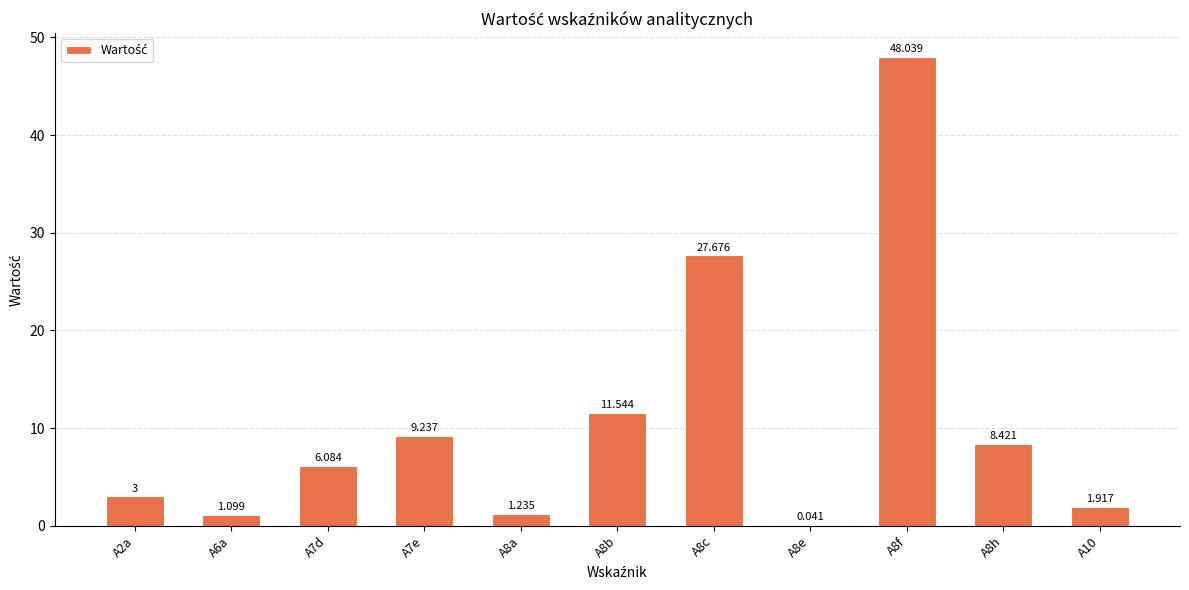

Reading left to right, what are all the values shown in this chart?

A2a=3.0	A6a=1.1	A7d=6.1	A7e=9.2	A8a=1.2	A8b=11.5	A8c=27.7	A8e=0.0	A8f=48.0	A8h=8.4	A10=1.9